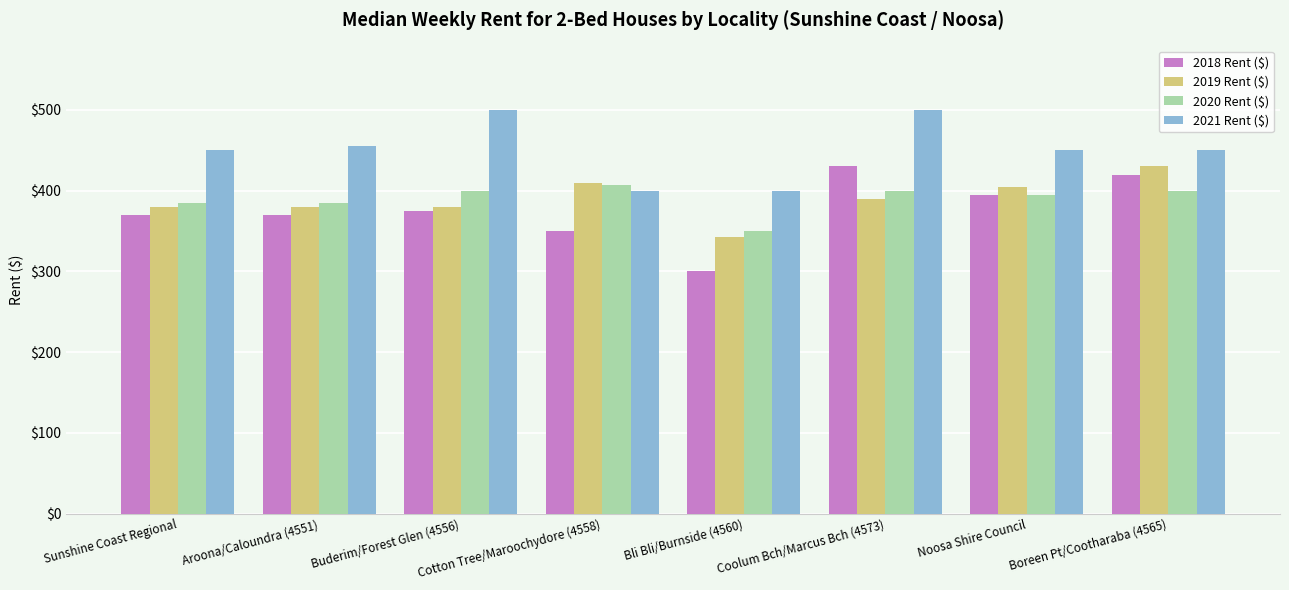

Which series has the largest total across all categories?

2021 Rent ($)